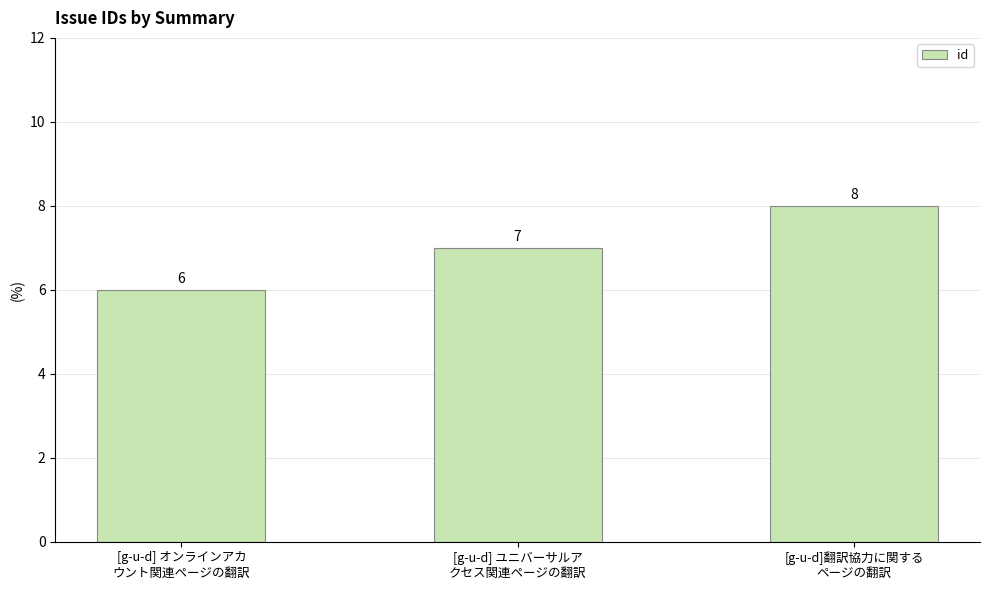

List the labels in order of value, smallest first.

[g-u-d] オンラインアカ
ウント関連ページの翻訳, [g-u-d] ユニバーサルア
クセス関連ページの翻訳, [g-u-d]翻訳協力に関する
ページの翻訳